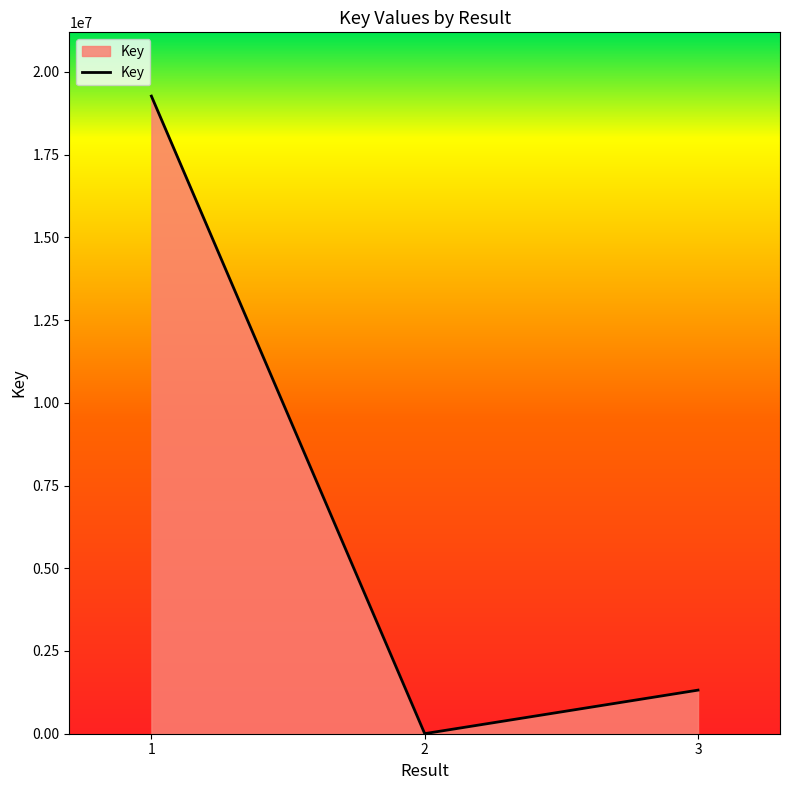

The value at 1 is 29525949. True or false?

False